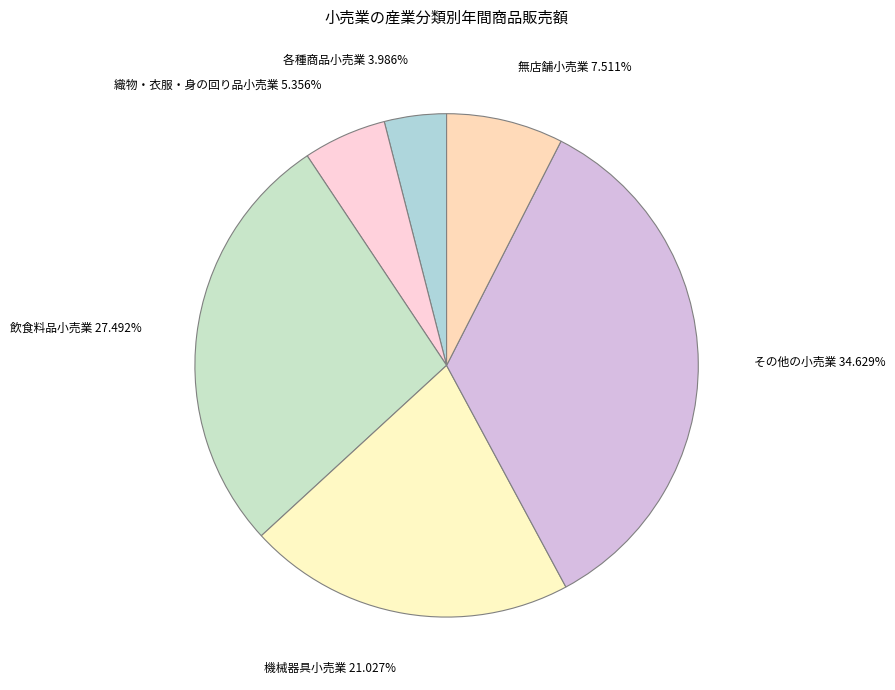

How many slices are in this pie chart?

6